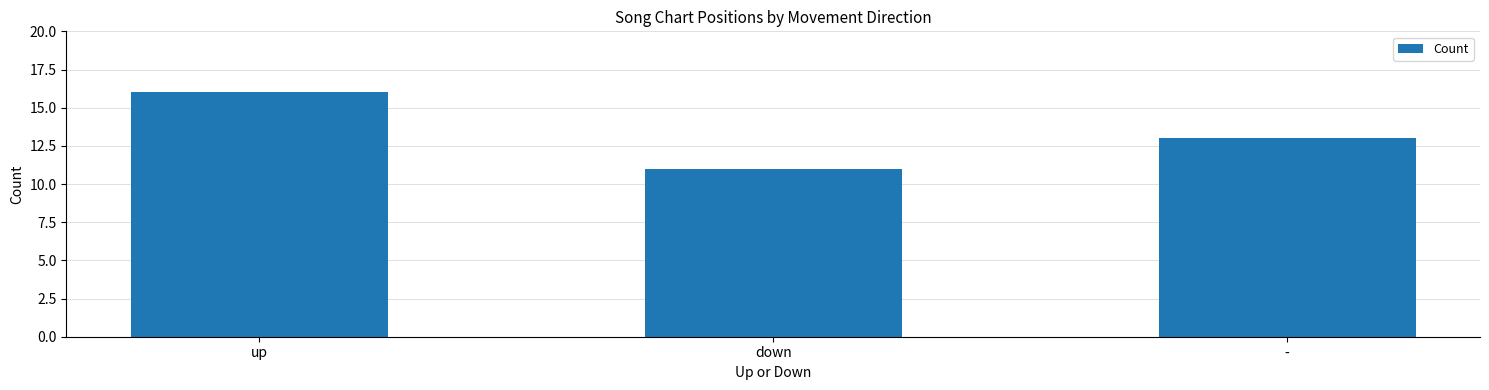

What is the minimum value shown in the chart?

11